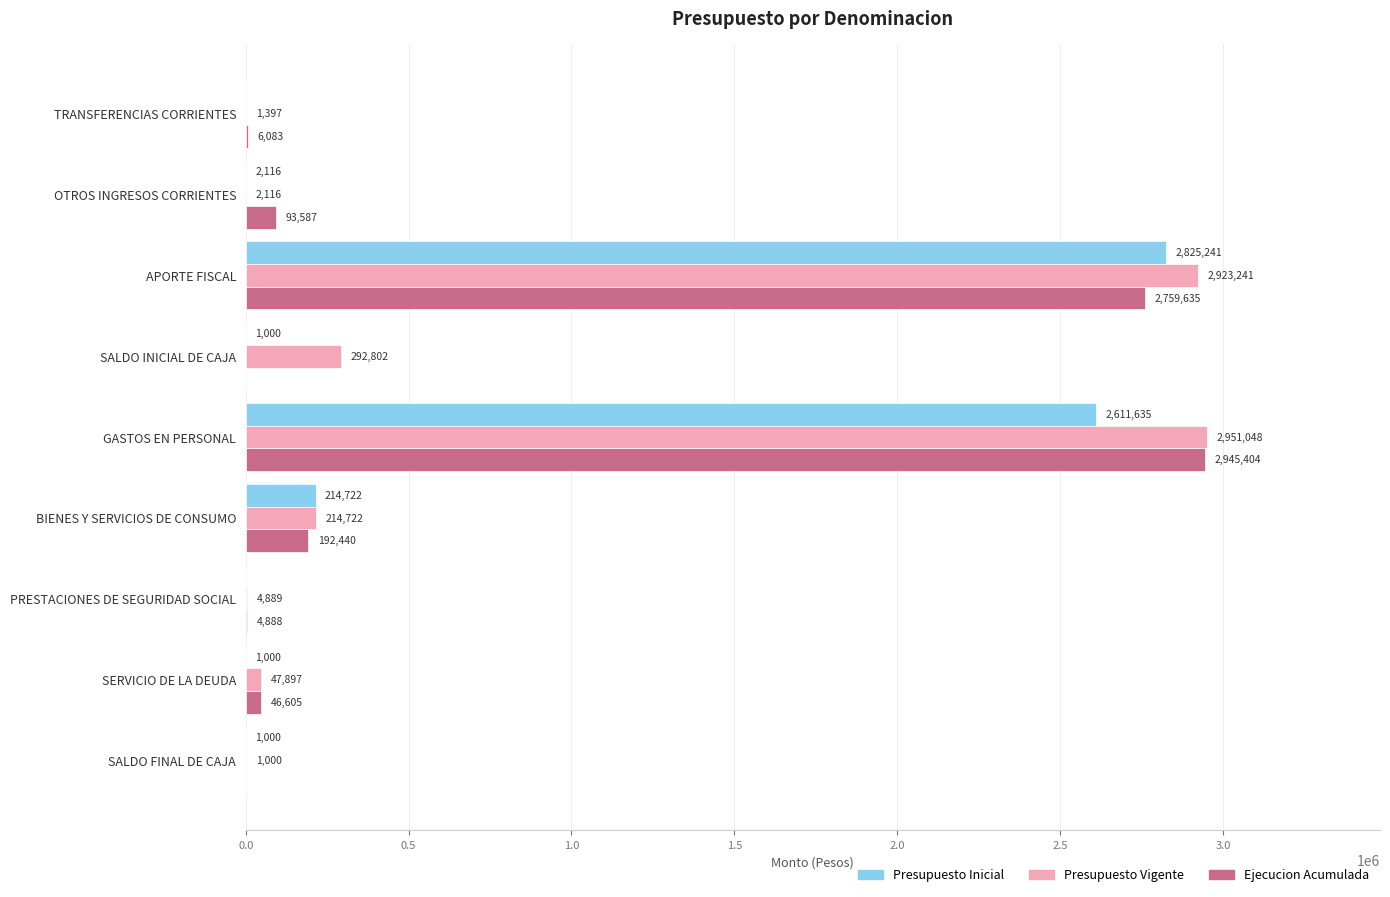

At which category is the sum across all series the highest?

APORTE FISCAL